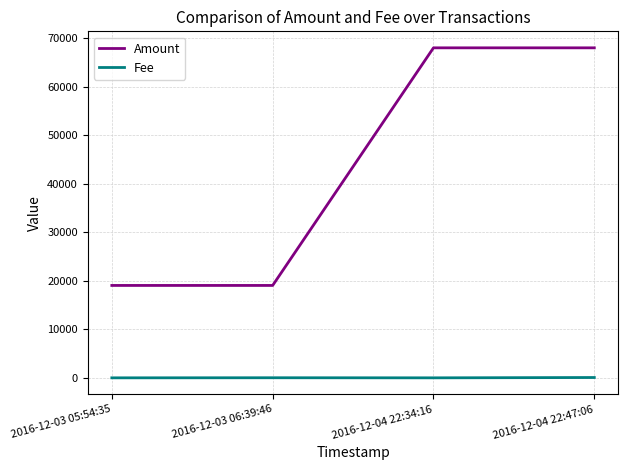

True or false: Fee and Amount intersect in this chart.

False